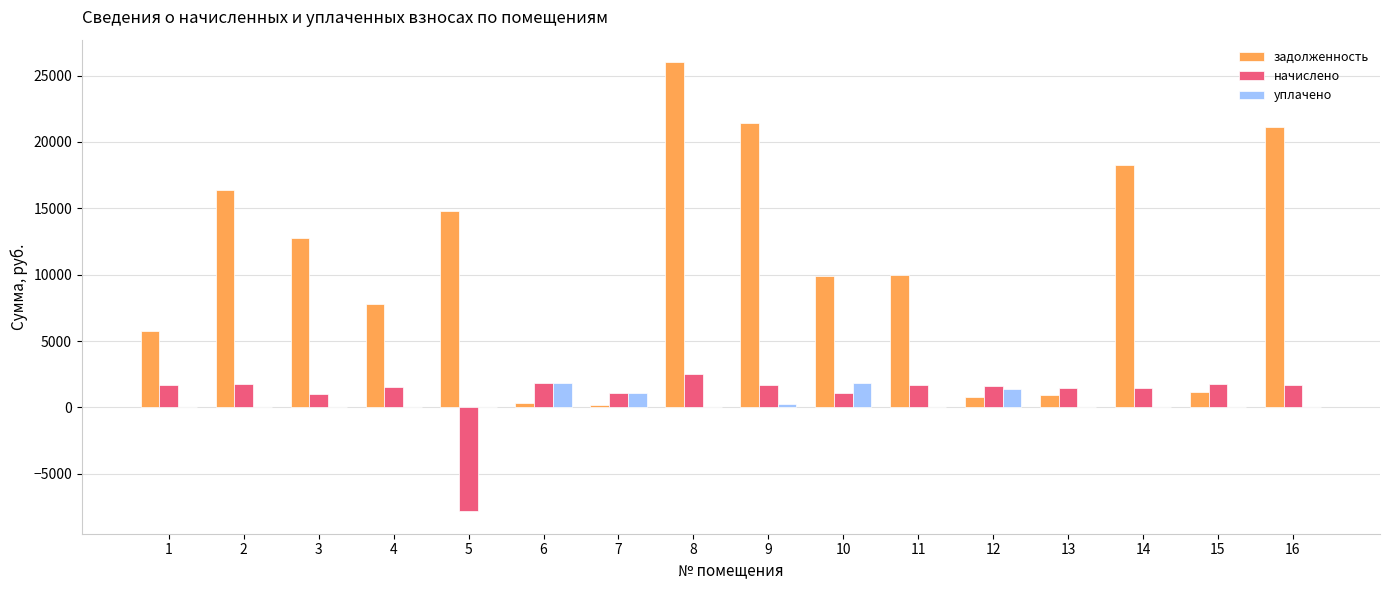

How many groups of bars are there?

16